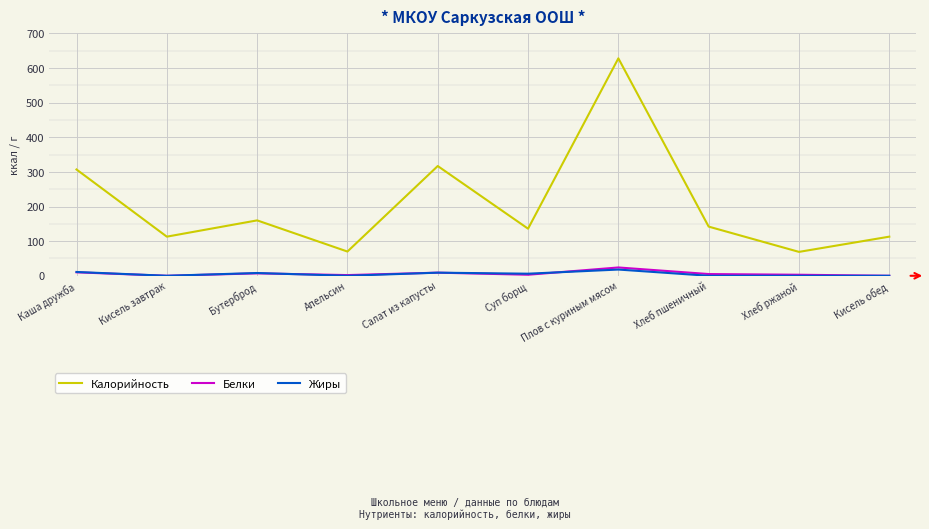

What is the total value across all series at Кисель завтрак?

113